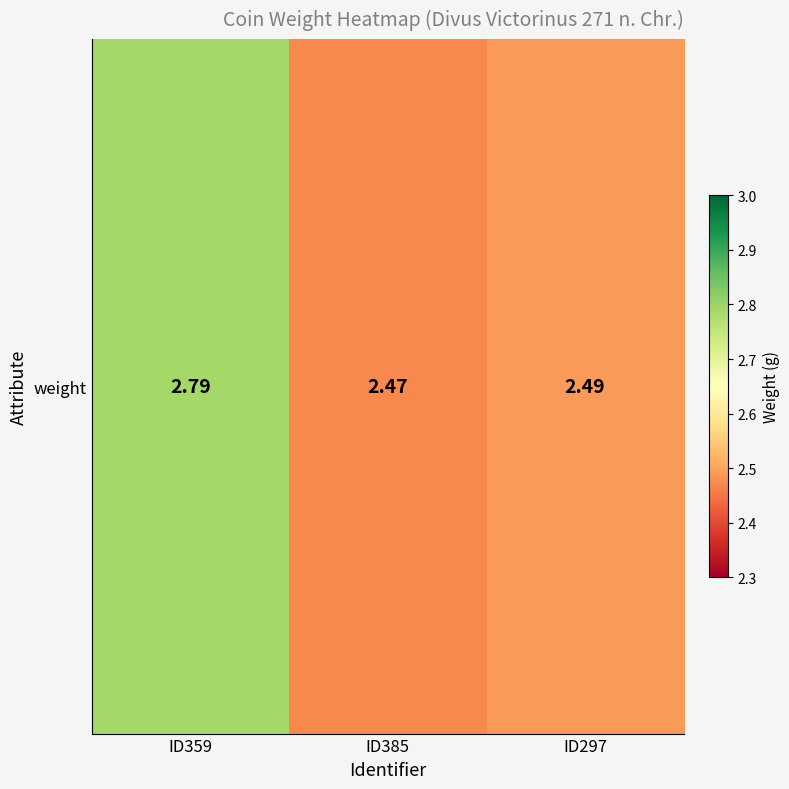

Reading left to right, what are all the values shown in this chart?

2.8	2.5	2.5